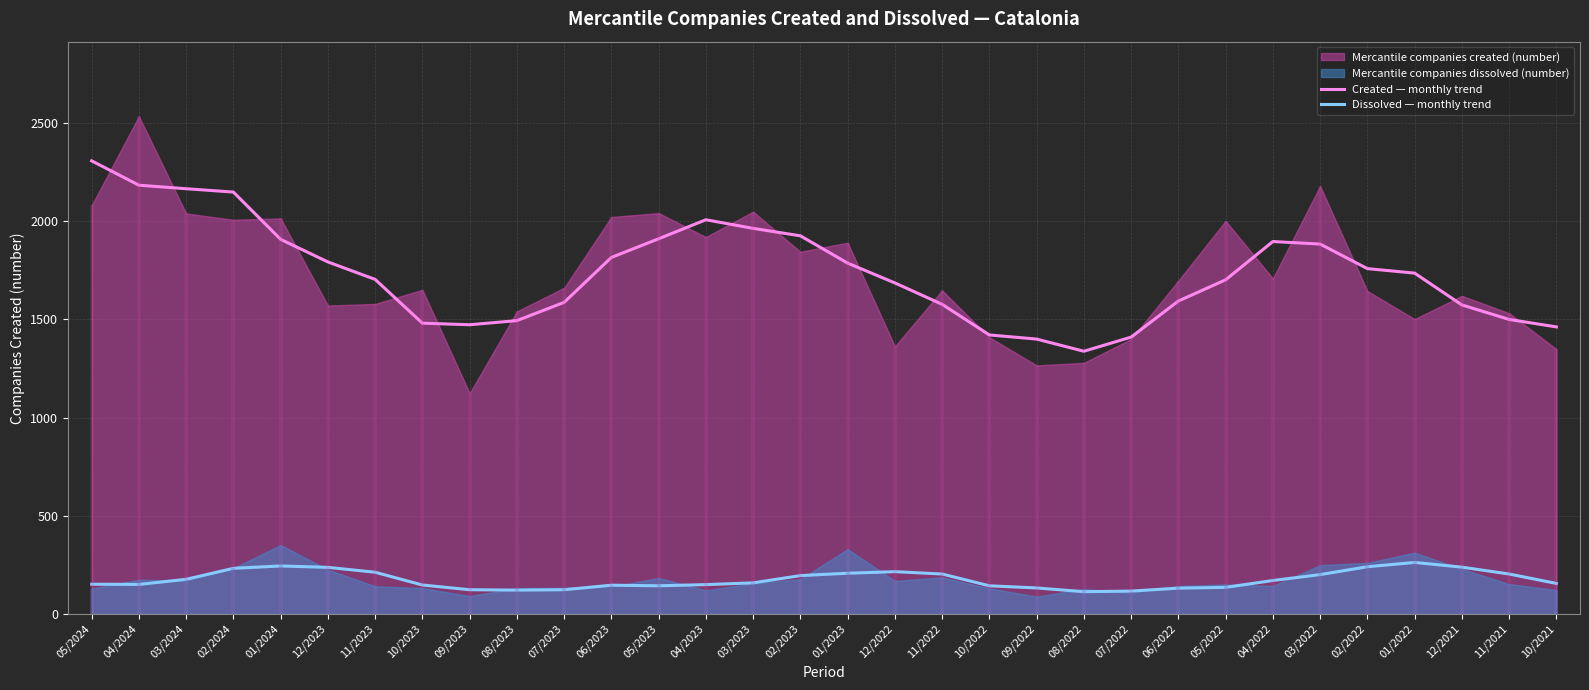

Which series changed the most between 04/2022 and 03/2022?

Dissolved — monthly trend